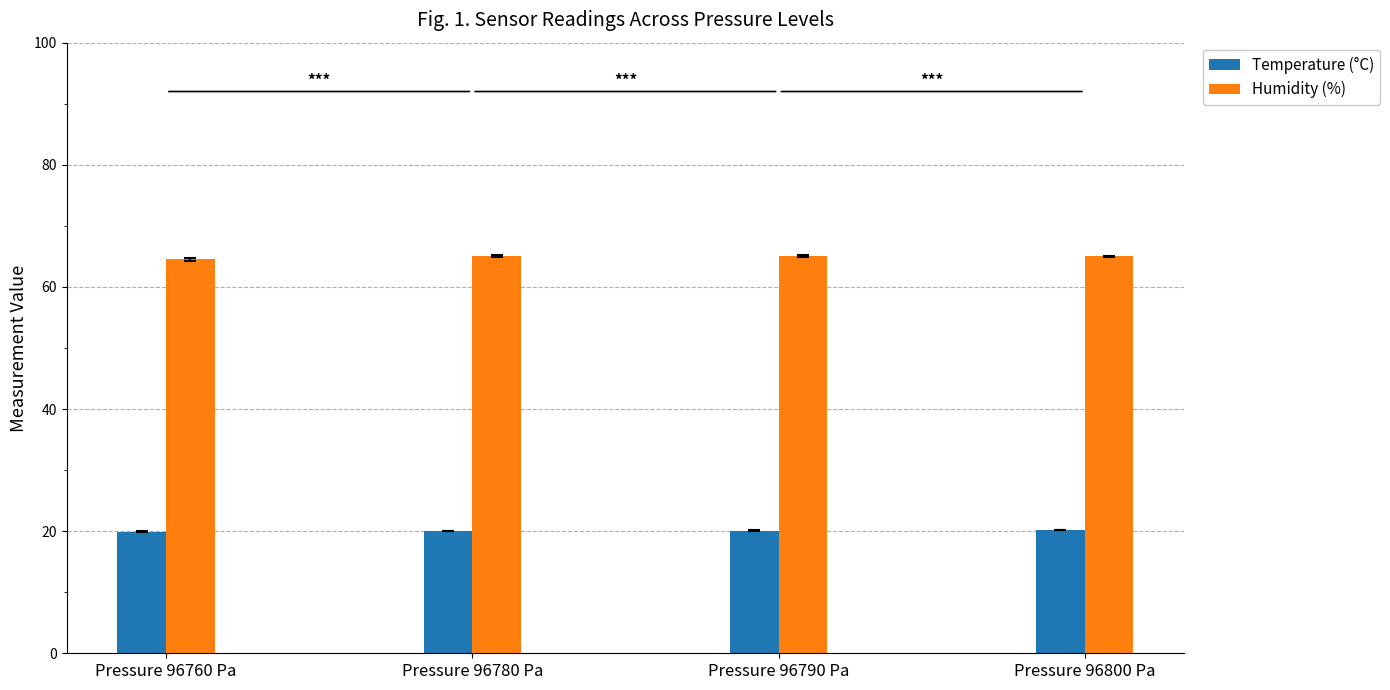

How many bars are there in total?

8